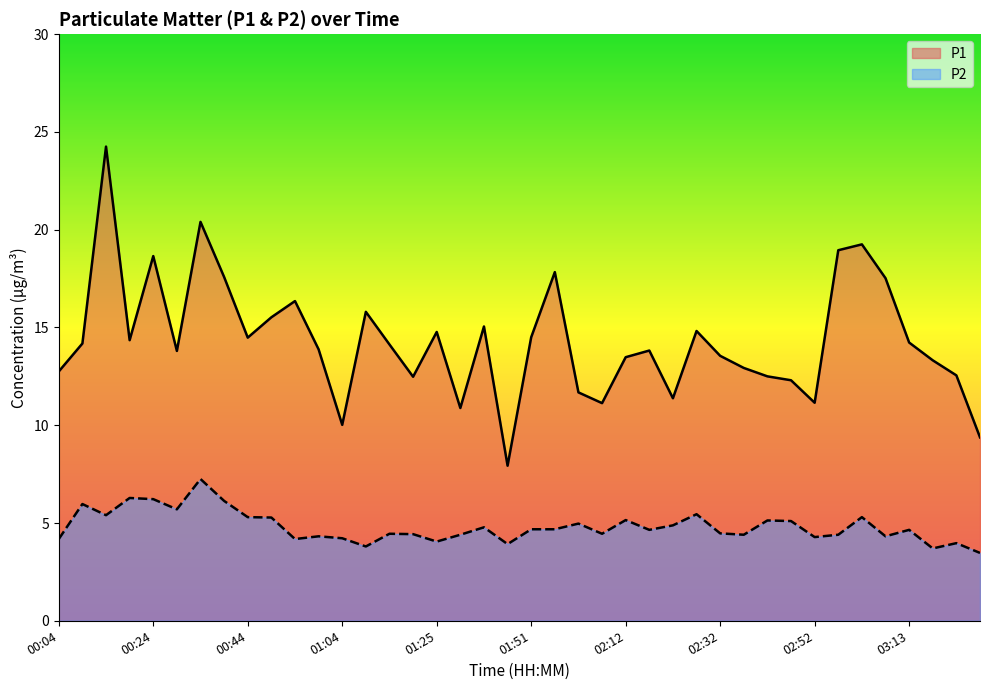

Which series has the largest range (max minus min)?

P1